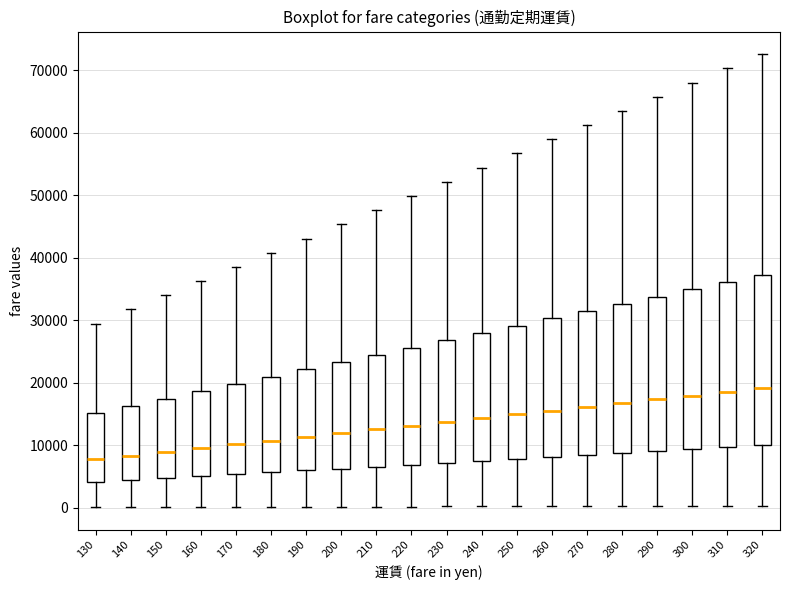

Reading left to right, read every box against the y-axis: the position of its median line, the range the box covers, and the ends of its whiskers. The values are not printed on the chart, so give them approximately, as read against the axis.

130: median 8000, box 4000 to 15000, whiskers 0 to 29000
140: median 8000, box 4000 to 16000, whiskers 0 to 32000
150: median 9000, box 5000 to 17000, whiskers 0 to 34000
160: median 10000, box 5000 to 19000, whiskers 0 to 36000
170: median 10000, box 5000 to 20000, whiskers 0 to 39000
180: median 11000, box 6000 to 21000, whiskers 0 to 41000
190: median 11000, box 6000 to 22000, whiskers 0 to 43000
200: median 12000, box 6000 to 23000, whiskers 0 to 45000
210: median 13000, box 7000 to 24000, whiskers 0 to 48000
220: median 13000, box 7000 to 26000, whiskers 0 to 50000
230: median 14000, box 7000 to 27000, whiskers 0 to 52000
240: median 14000, box 8000 to 28000, whiskers 0 to 54000
250: median 15000, box 8000 to 29000, whiskers 0 to 57000
260: median 16000, box 8000 to 30000, whiskers 0 to 59000
270: median 16000, box 9000 to 31000, whiskers 0 to 61000
280: median 17000, box 9000 to 33000, whiskers 0 to 64000
290: median 17000, box 9000 to 34000, whiskers 0 to 66000
300: median 18000, box 9000 to 35000, whiskers 0 to 68000
310: median 19000, box 10000 to 36000, whiskers 0 to 70000
320: median 19000, box 10000 to 37000, whiskers 0 to 73000